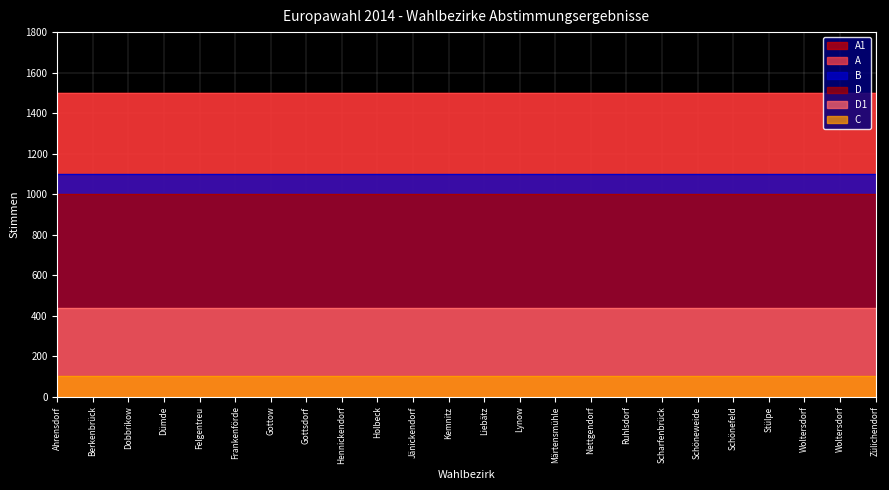

What is the total value across all series at Kemnitz?

5639